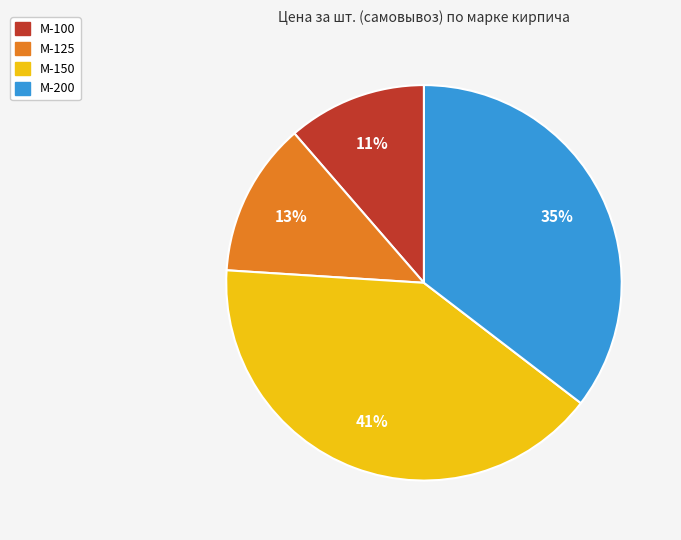

Is there a majority slice in this chart?

No